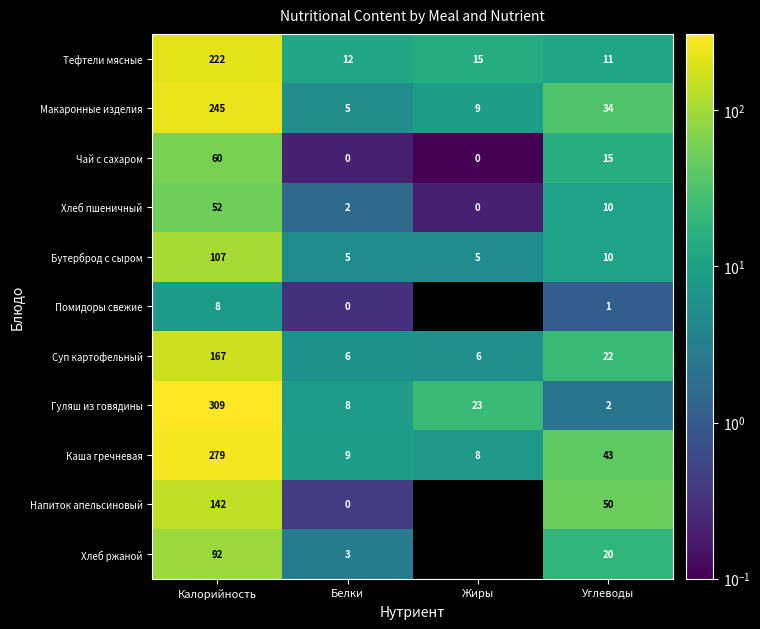

What is the lowest value of the Макаронные изделия series?

5